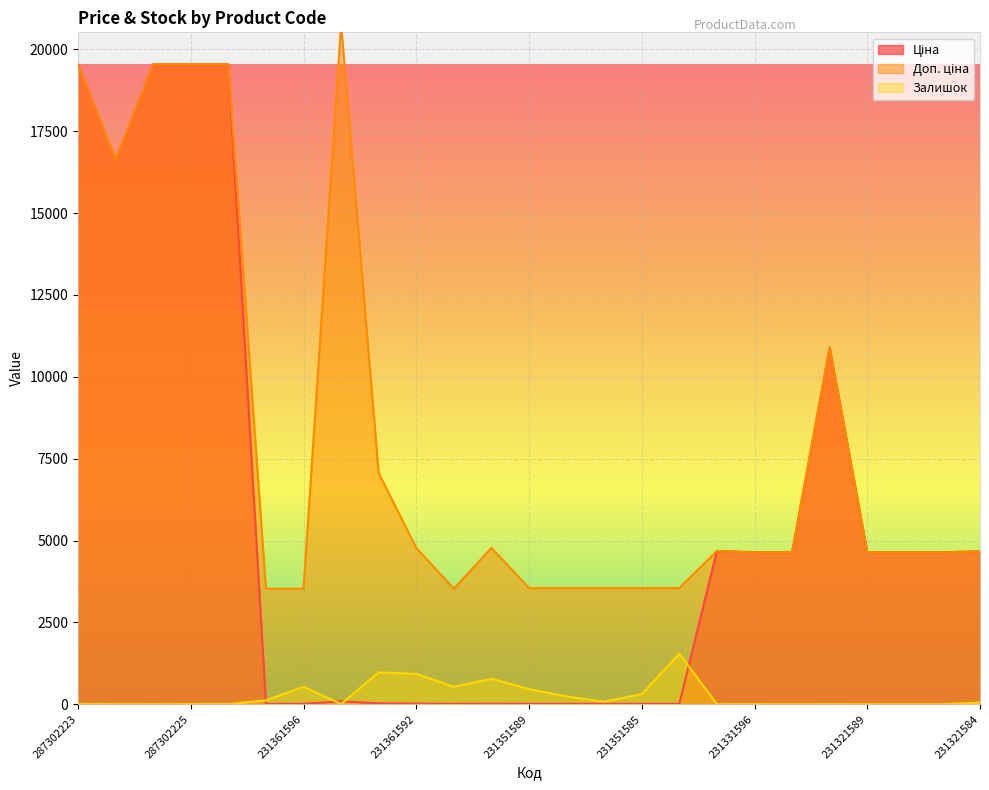

What is the total value across all series at 231331597?

9376.4